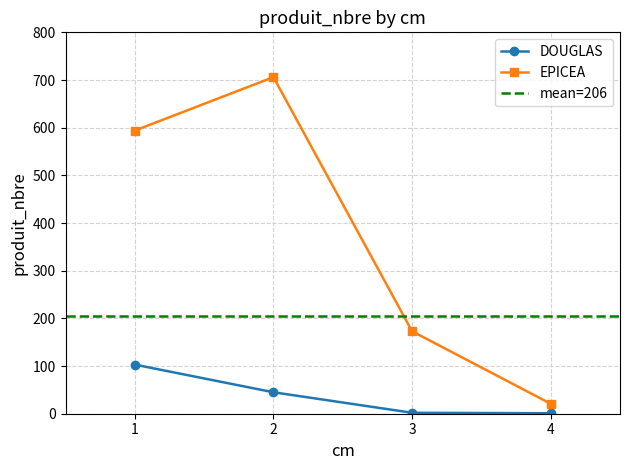

True or false: EPICEA has more than 0 points higher than both neighbors.

True